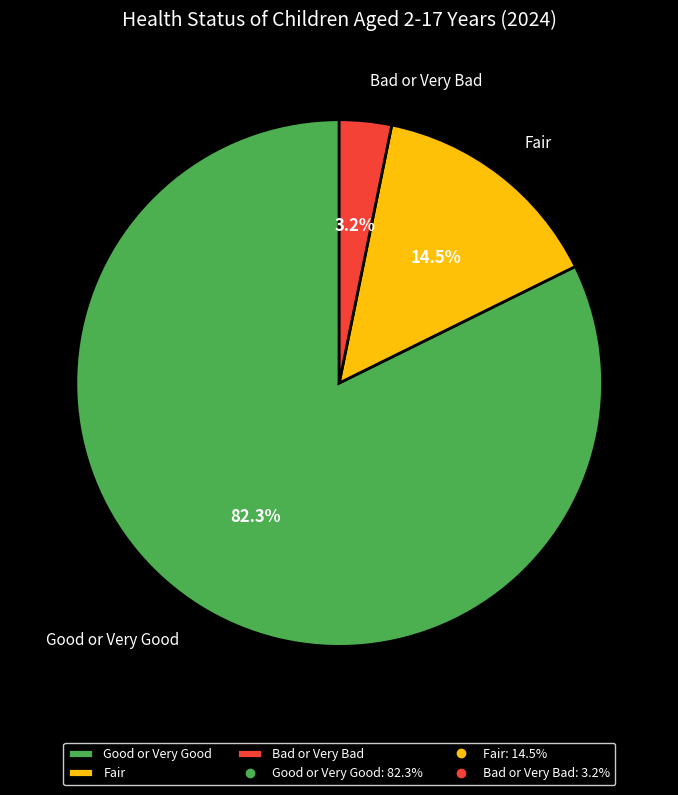

True or false: Good or Very Good accounts for 70% of the total.

False